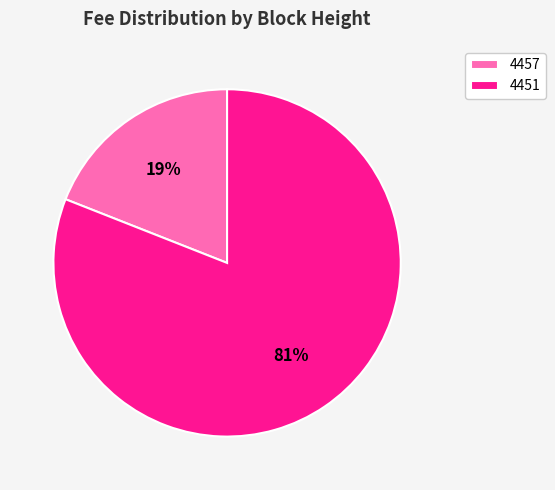

Do 4451 and 4457 together represent more than half of the pie?

Yes